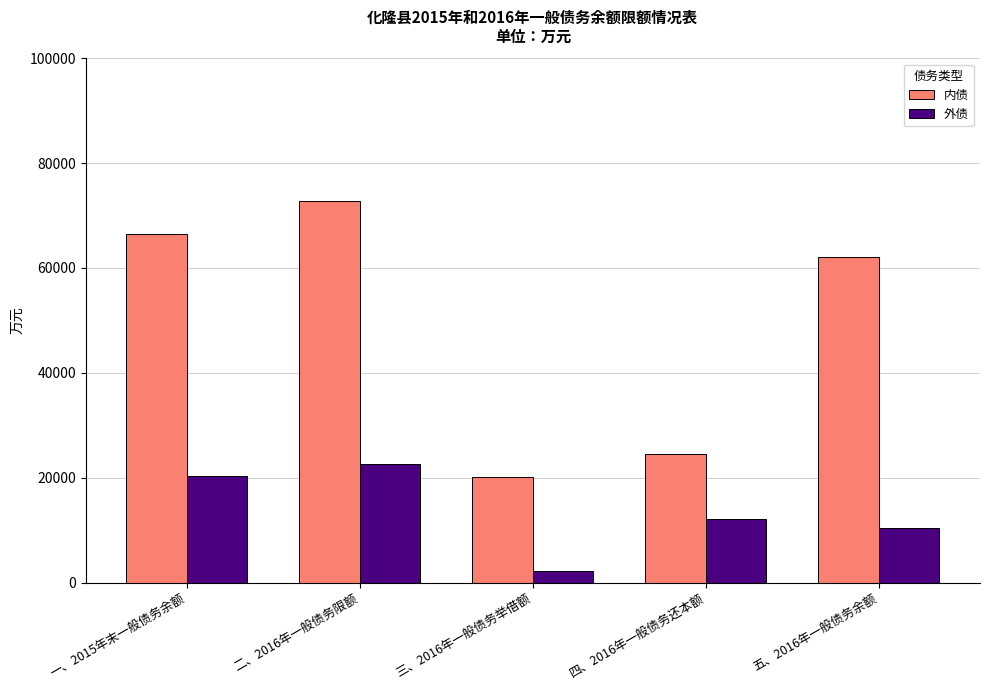

What is the average value of the 内债 series?

49222.7